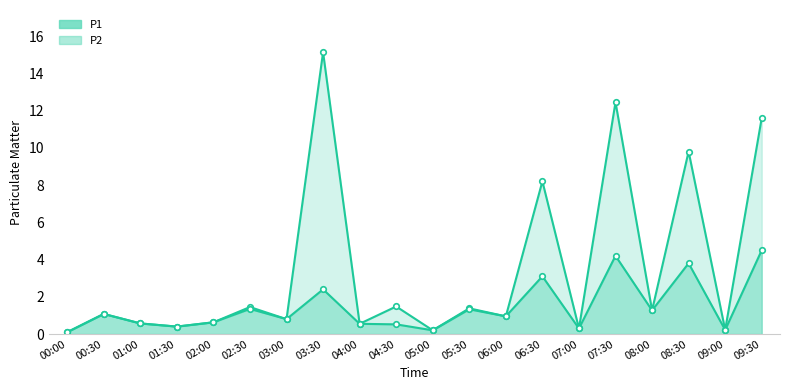

Which series has the largest total across all categories?

P1